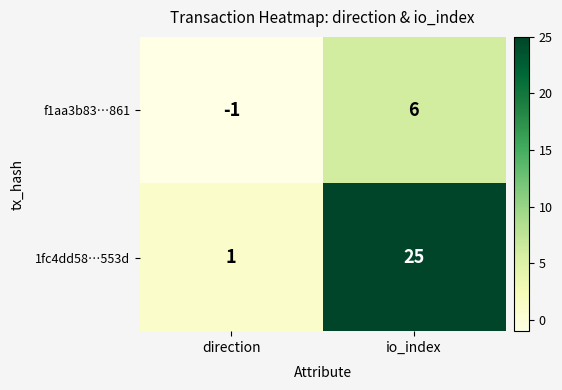

Which category has the highest value across all series?

io_index